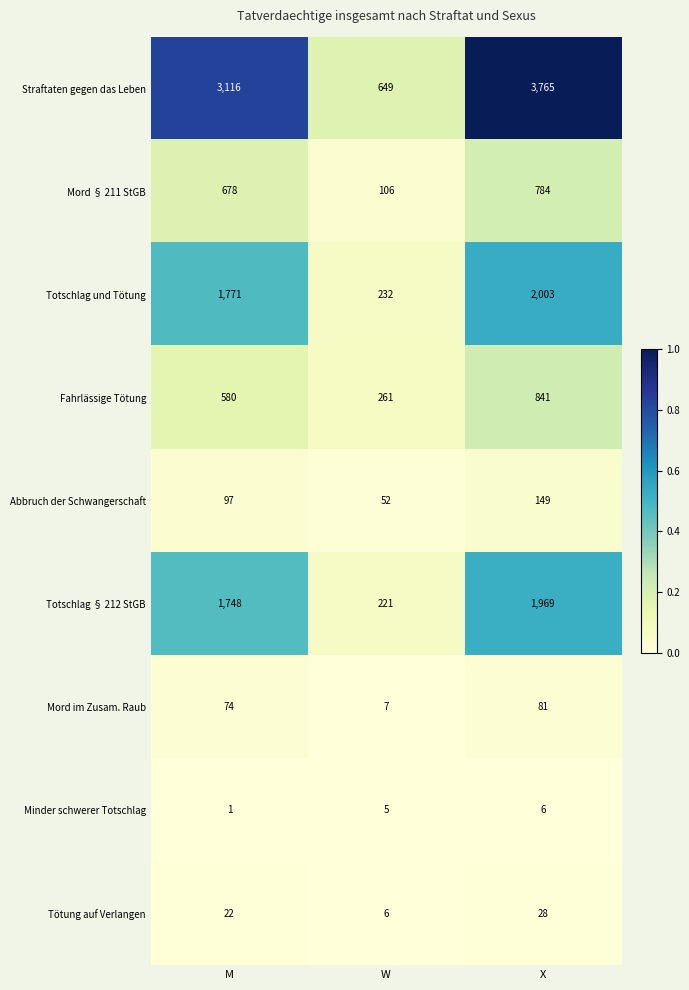

What is the minimum value for Totschlag und Tötung?

232